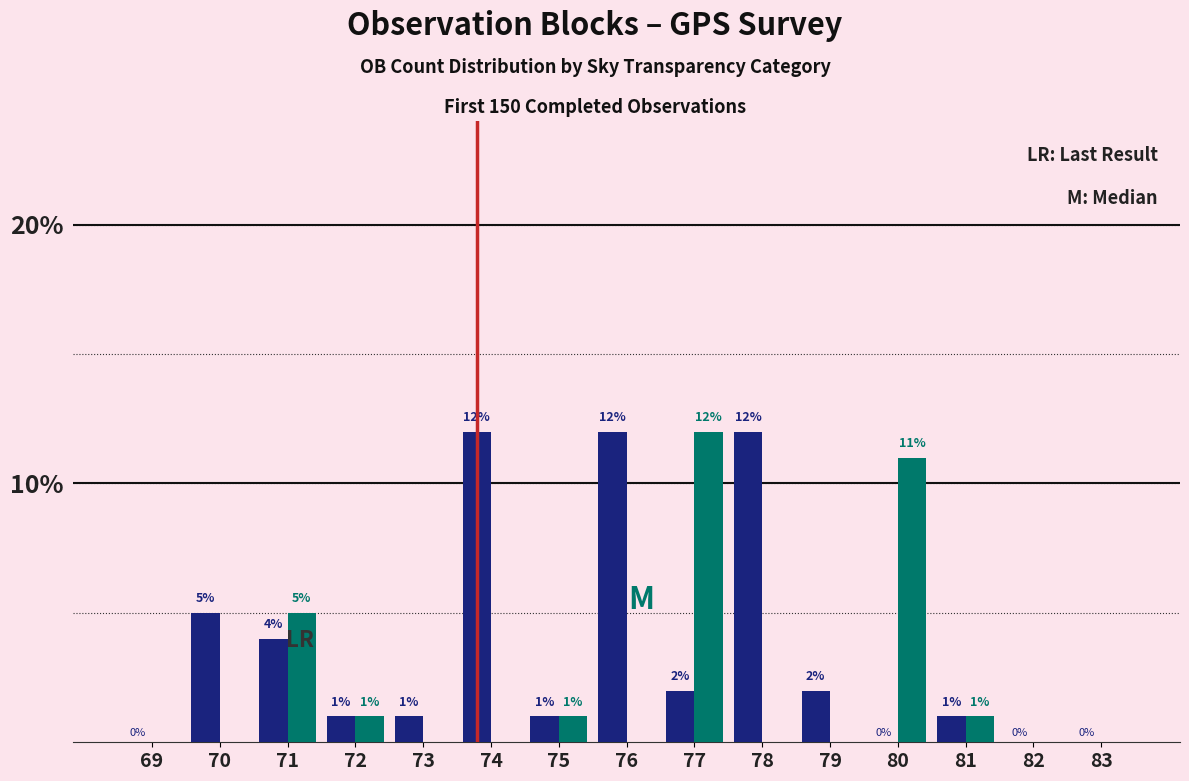

Does the chart contain stacked bars?

No